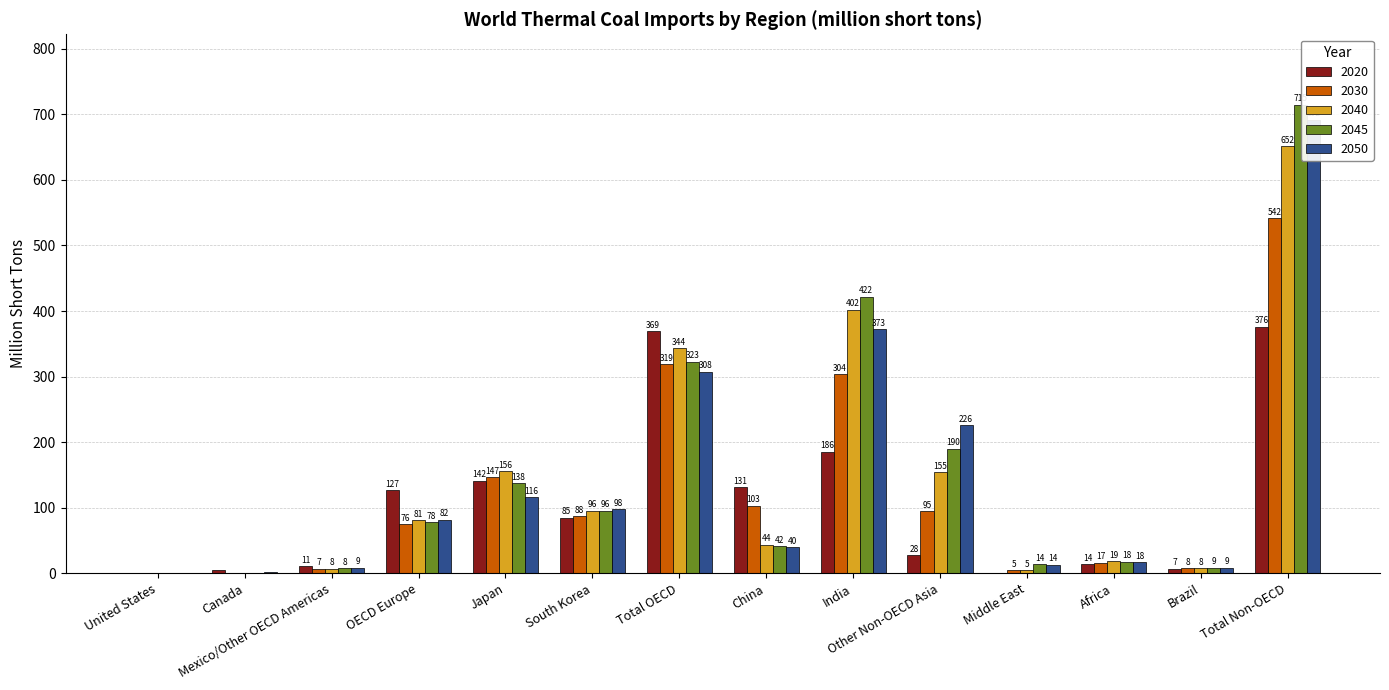

Which label corresponds to the largest value in the chart?

Total Non-OECD